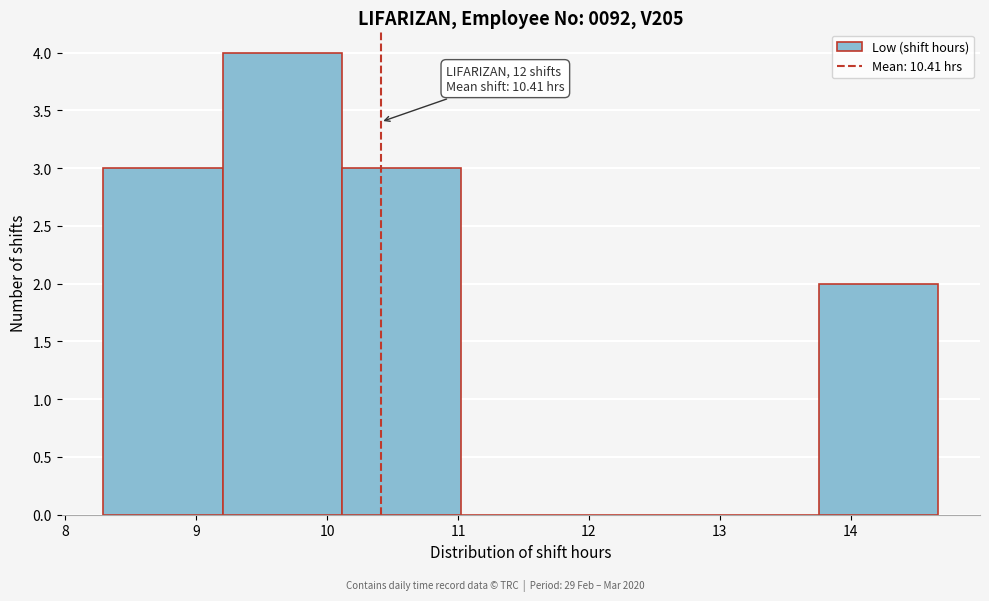

Over which range of the x-axis is the bar tallest?

9.2 to 10.1